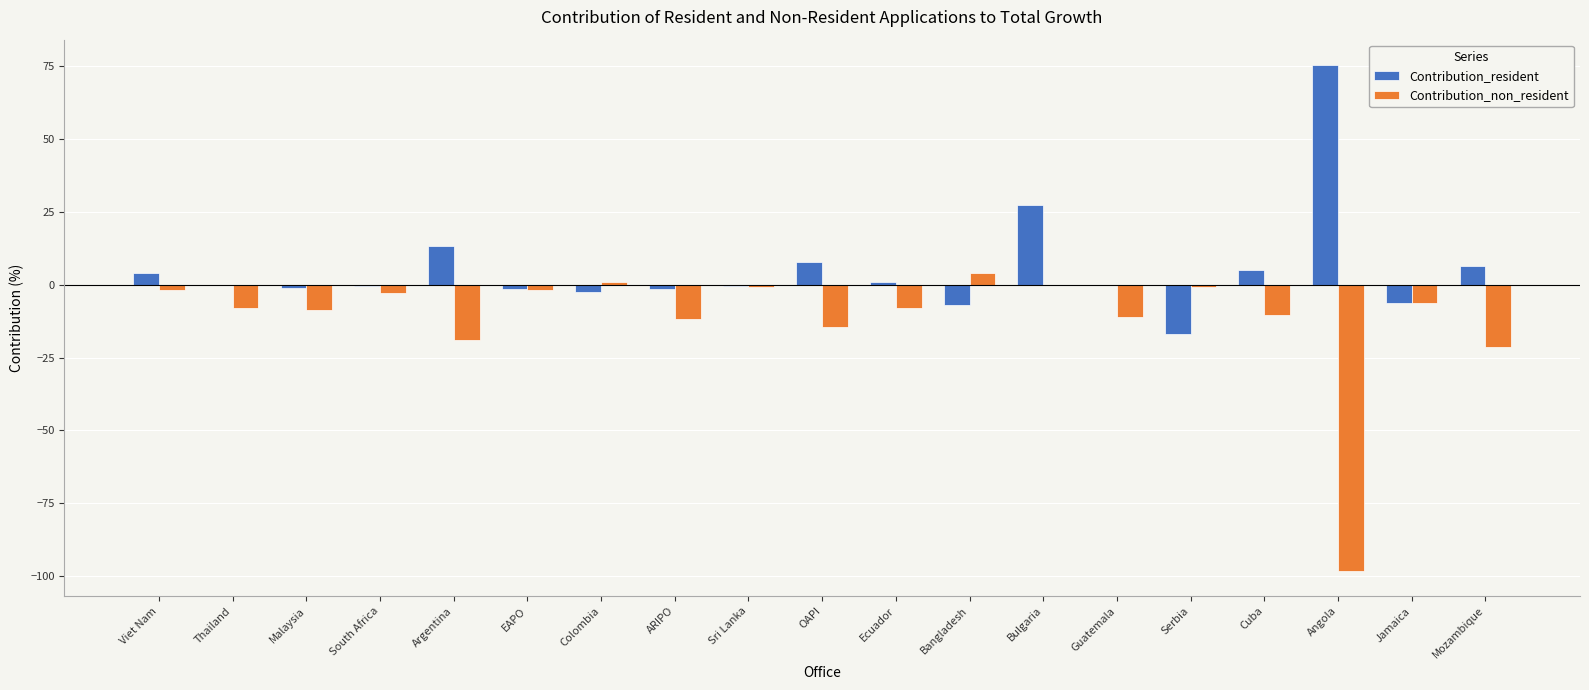

What is the sum of all Contribution_resident values?

103.5